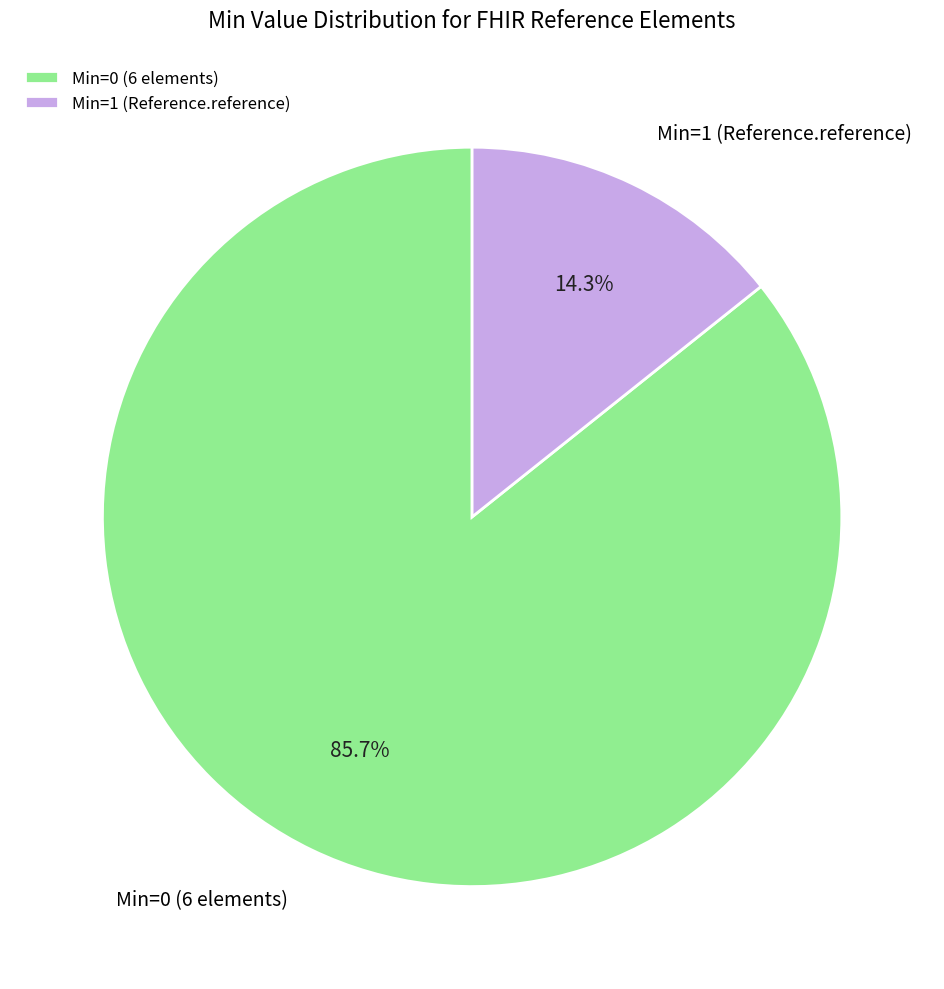

What portion of the pie excludes Min=0 (6 elements)?

14.3%